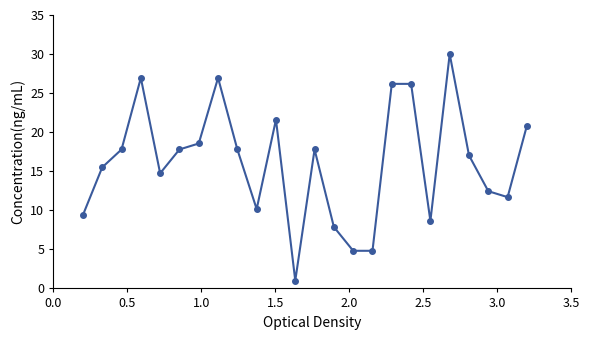

Count the number of data series in this chart.

1